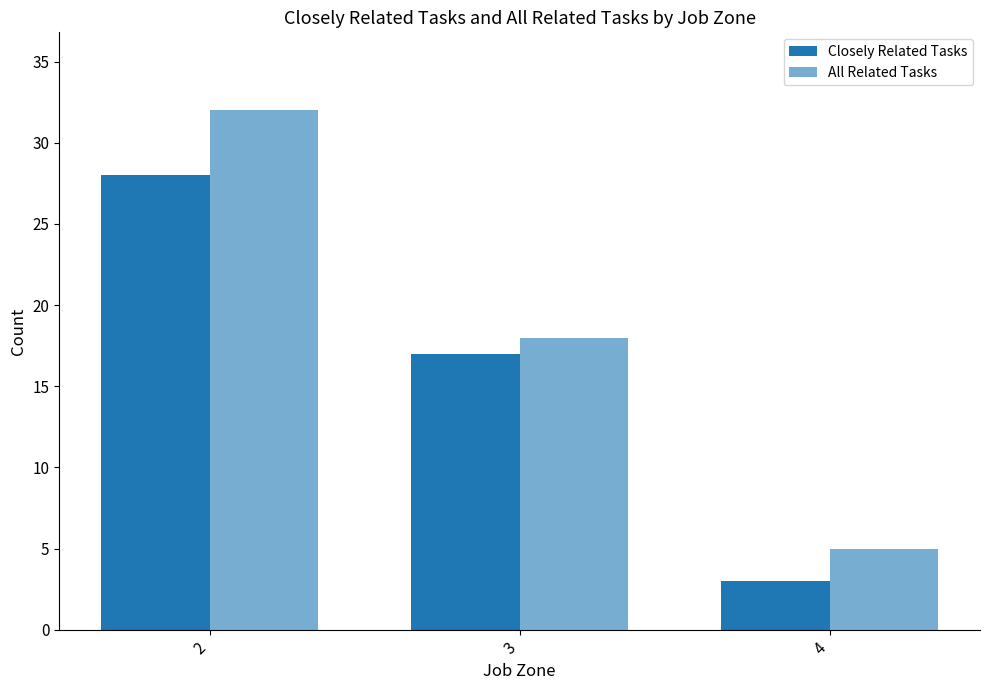

At which label does Closely Related Tasks reach its peak?

2